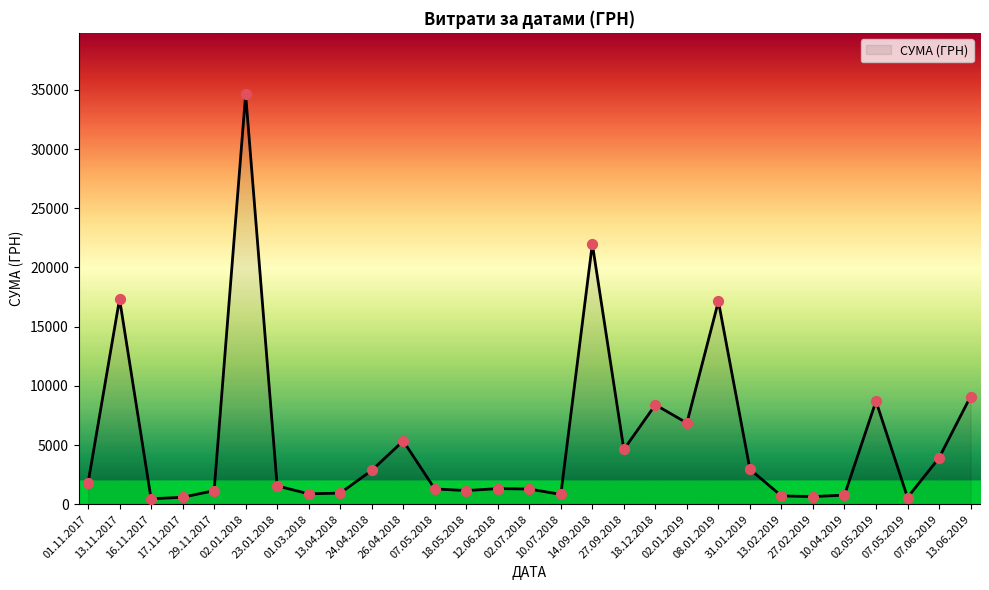

Approximately how many times larger is the value at 02.01.2018 compared to 27.02.2019?

53.5